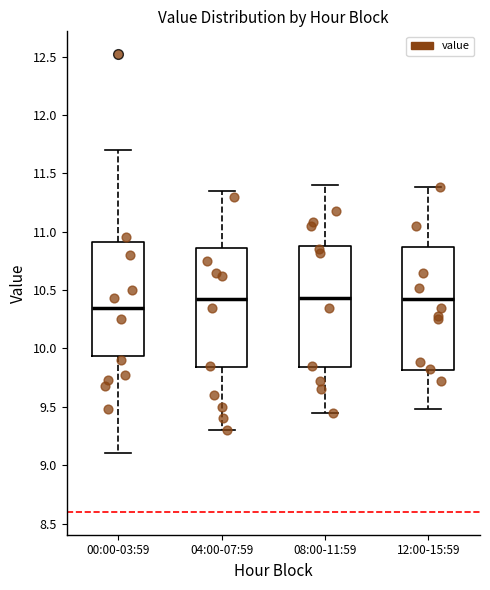

Where is the upper edge of the box for 00:00-03:59 on the y-axis? The values are not printed on the chart, so give them approximately, as read against the axis.

10.90